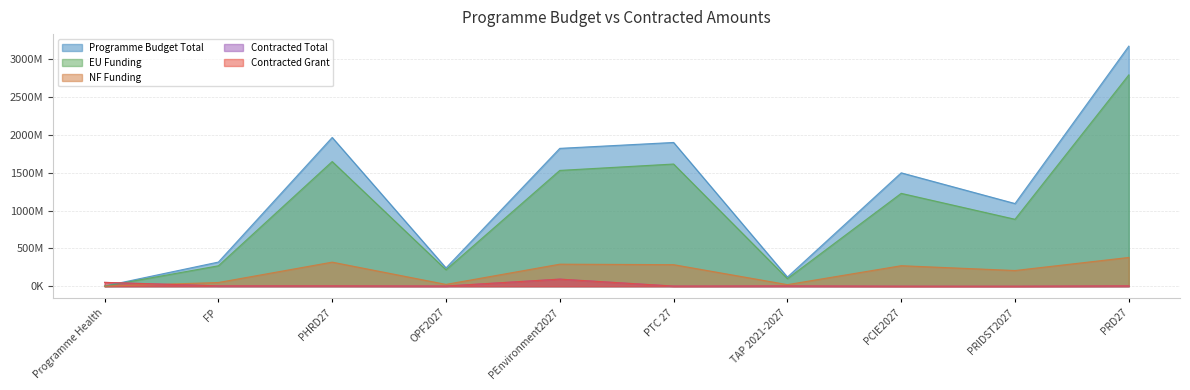

How many lines are shown in the chart?

5